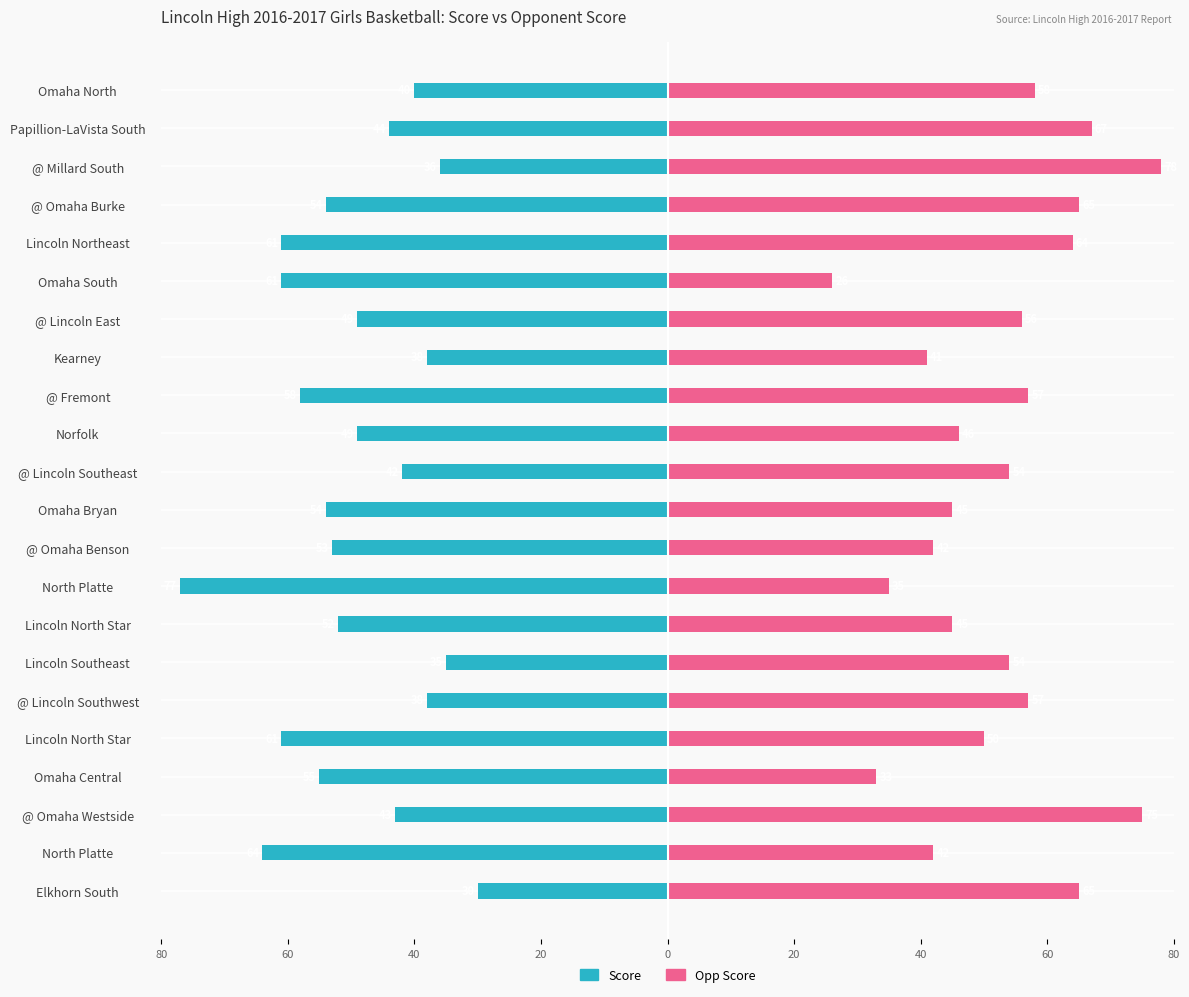

The value of Opp Score at Lincoln North Star is 18. True or false?

False